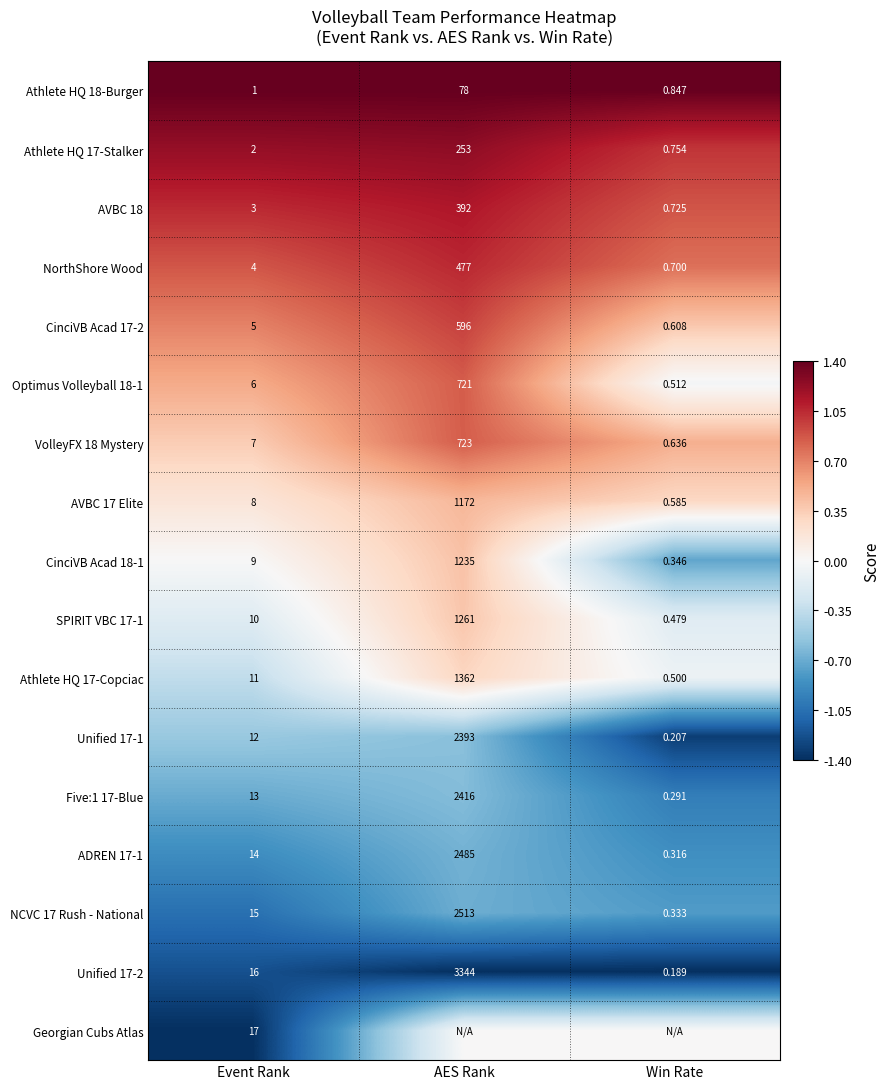

What is the greatest value displayed?

1.4